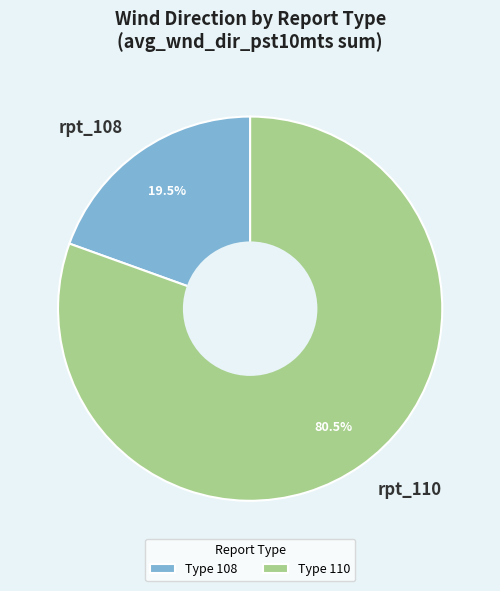

Is there any slice that represents more than half of the pie?

Yes